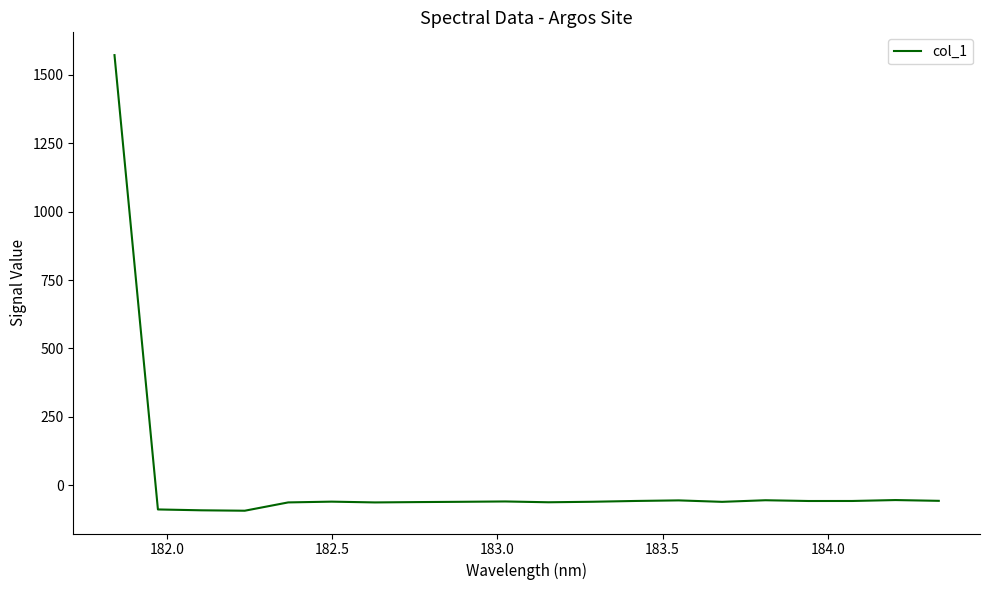

What is the maximum value shown in the chart?

1571.4